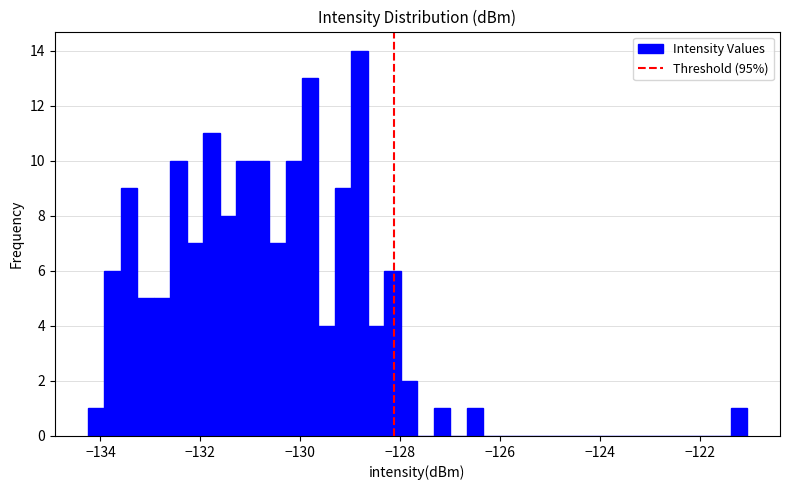

Around what value on the x-axis is the tallest bar? Give the approximate position of its centre, as read against the axis.

-128.8